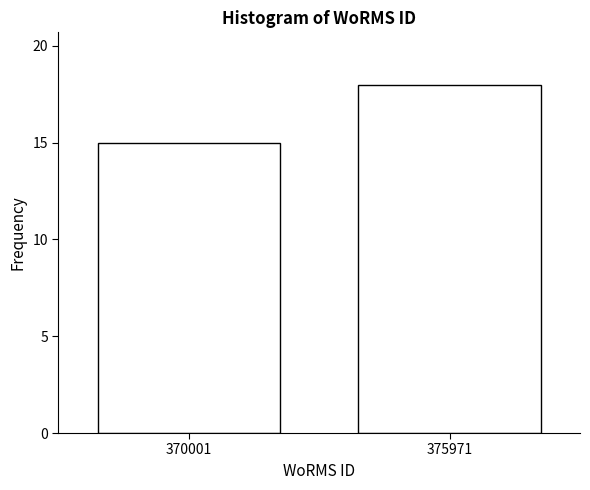

Reading right to left, what are all the values shown in this chart?

375971=18	370001=15